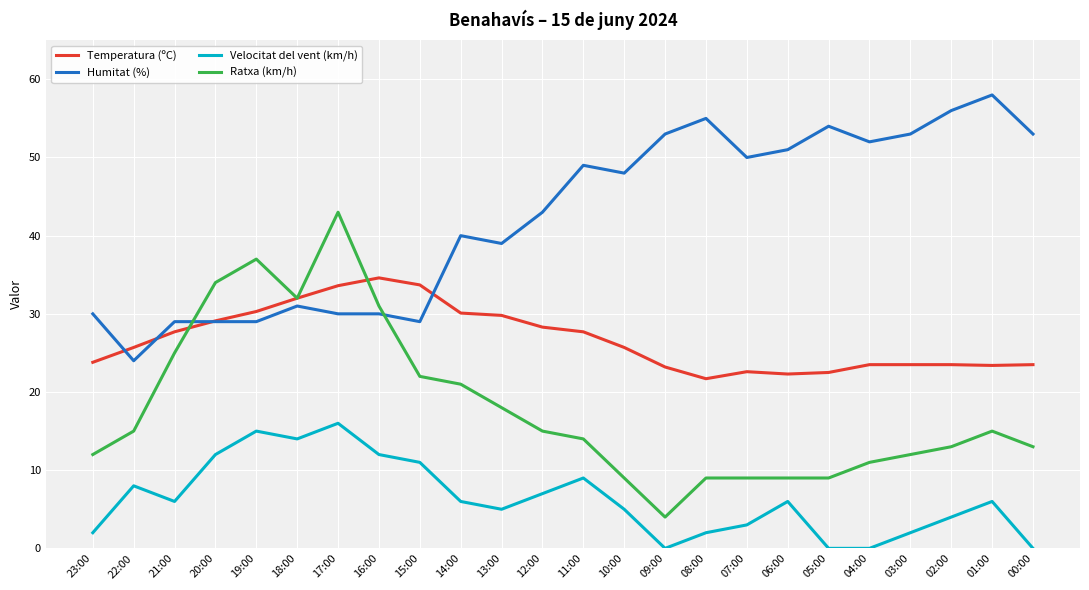

What is the highest value of the Ratxa (km/h) series?

43.0